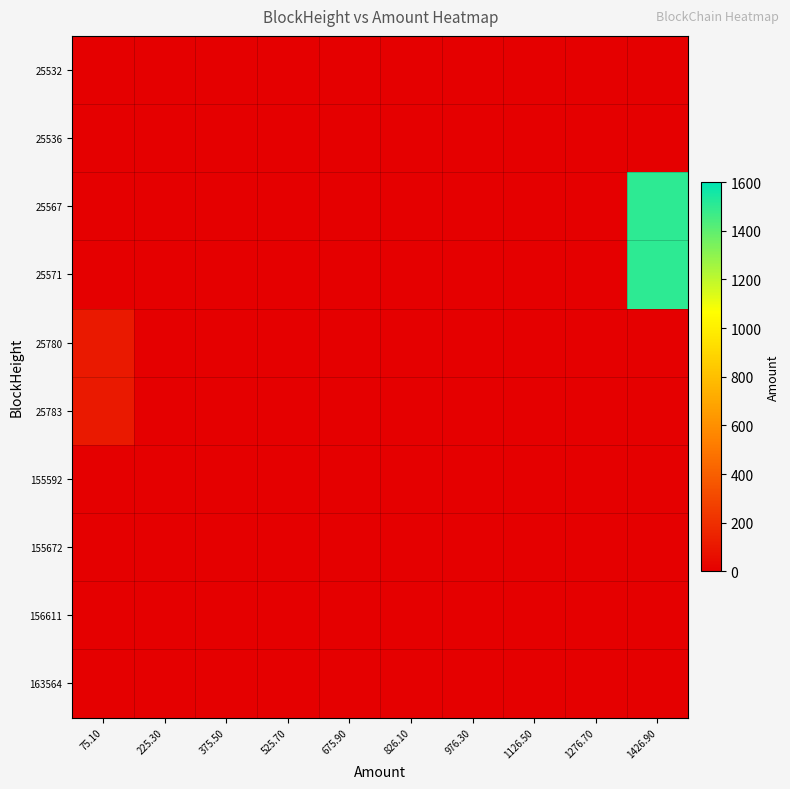

Which series has the largest range (max minus min)?

25567